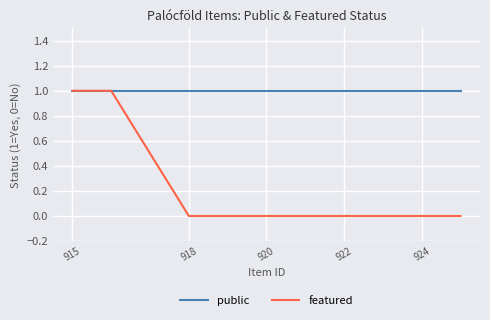

What is the sum of all featured values?

2